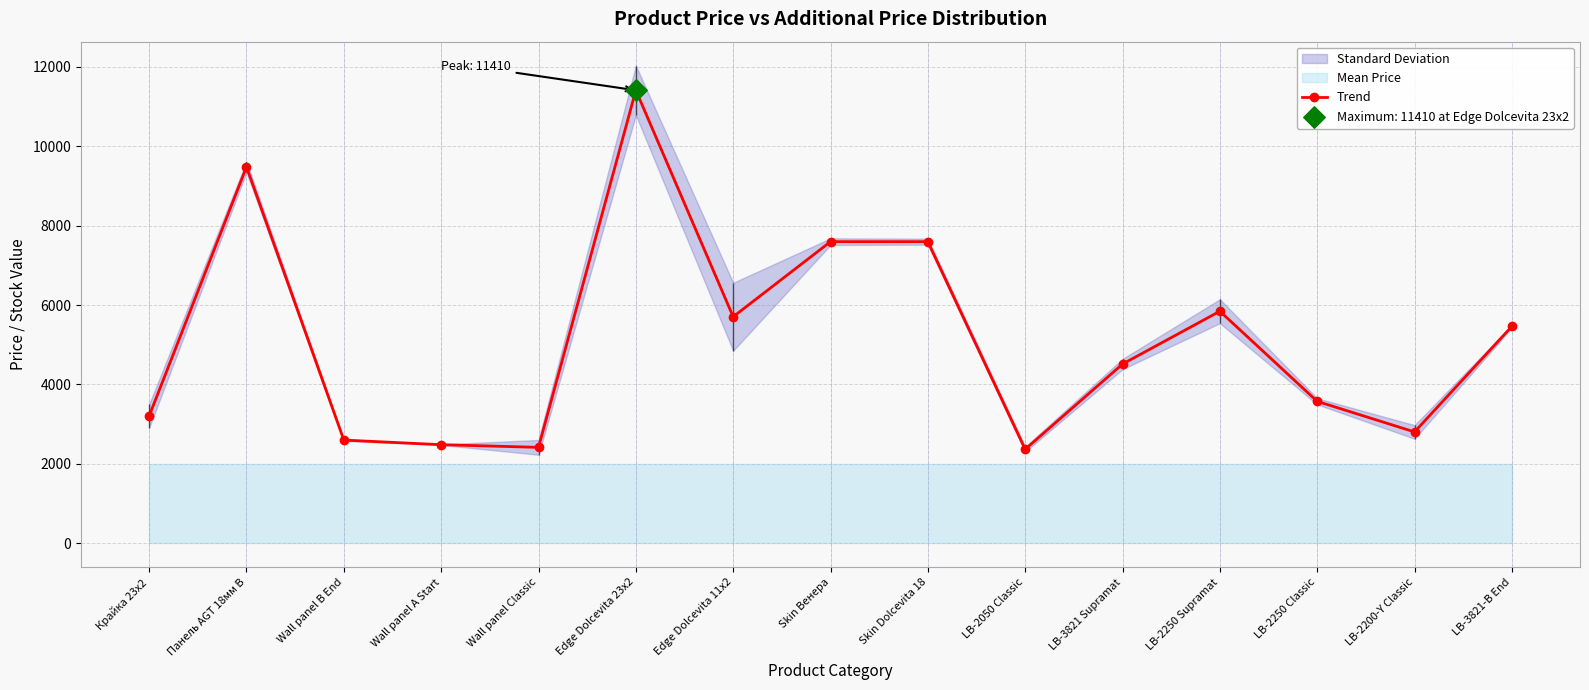

What is the change in value from Панель AGT 18мм B to Edge Dolcevita 11x2?

-3775.1